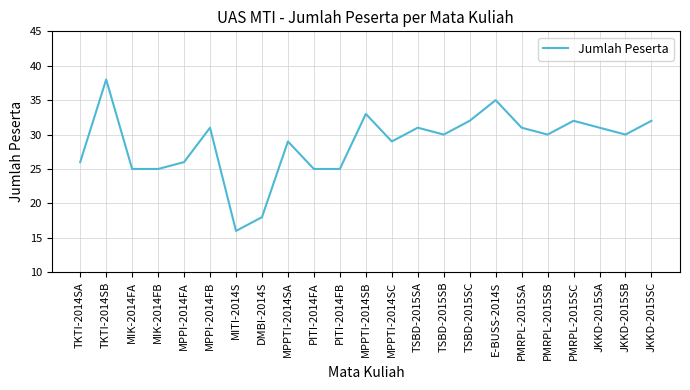

At which category does the chart reach its peak across all series?

TKTI-2014SB